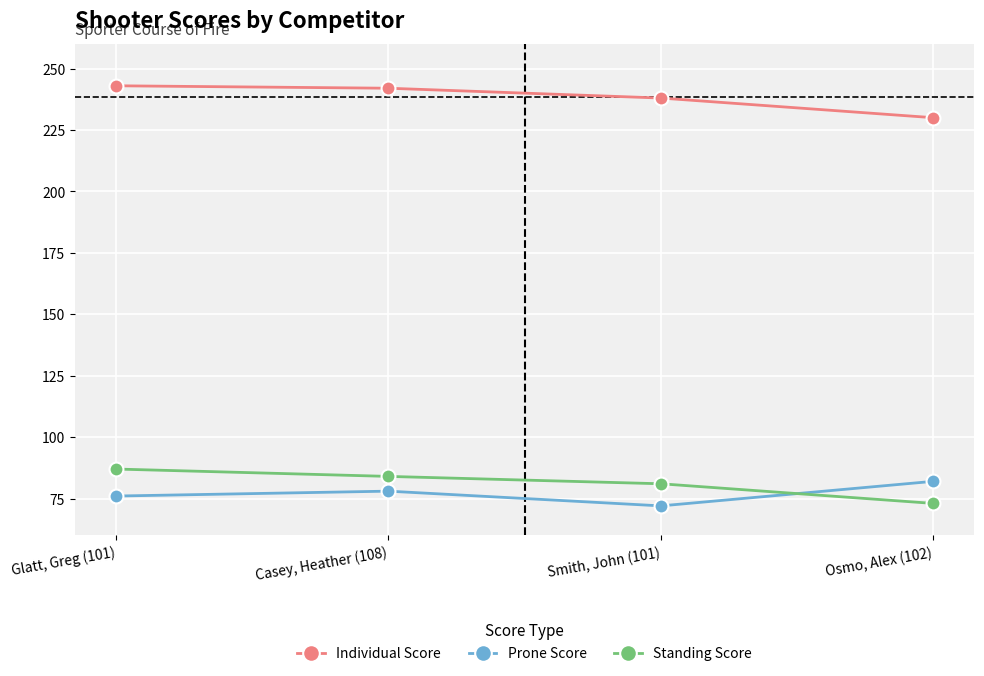

Is this an area chart (filled region under the line)?

No